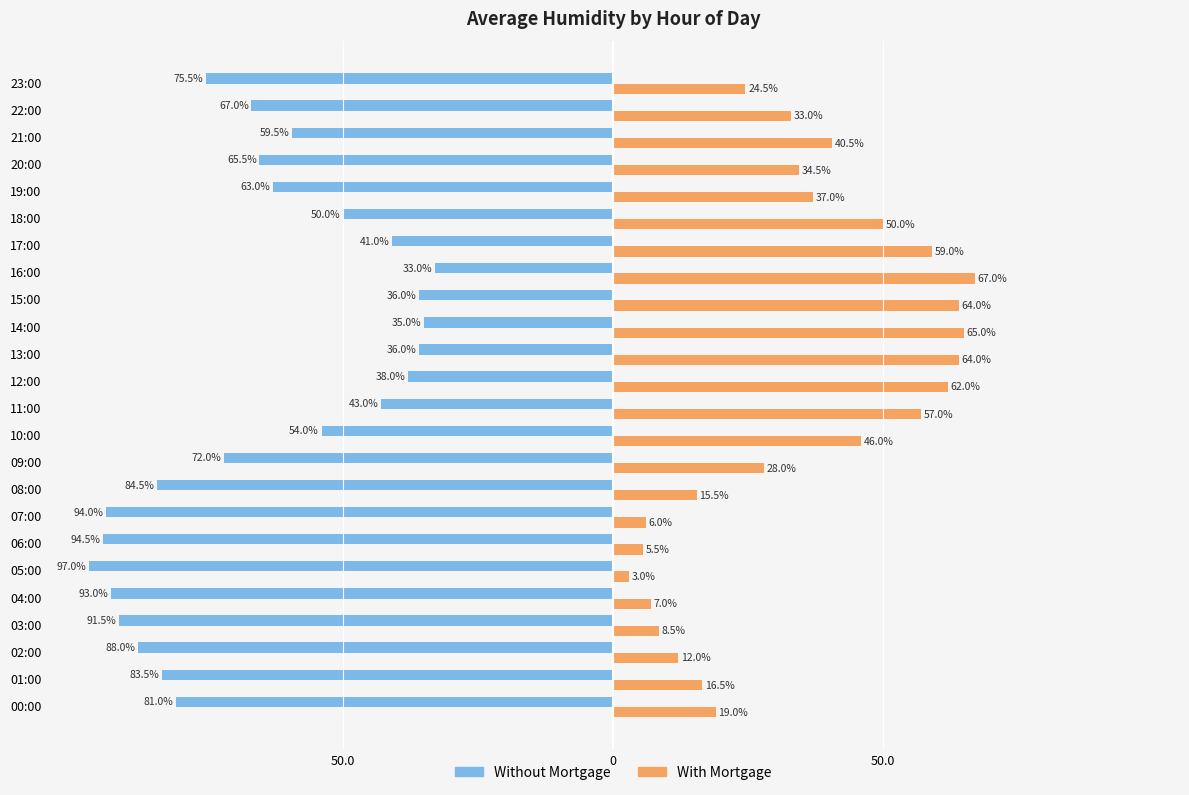

What is the sum of all Without Mortgage values?

-1575.5